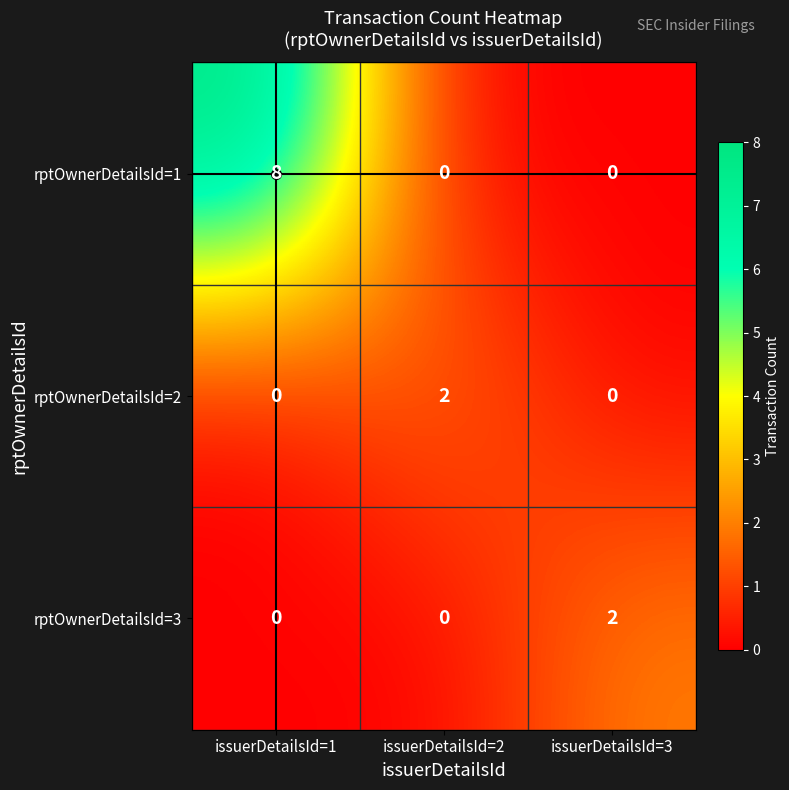

Count the rptOwnerDetailsId=2 values in the range 0 to 2.

3